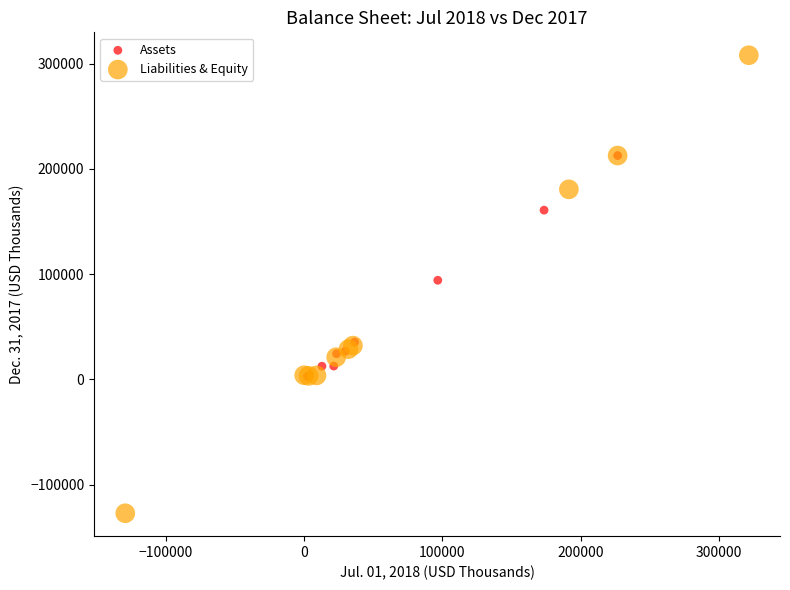

Which series has the widest spread of Y values?

Liabilities & Equity